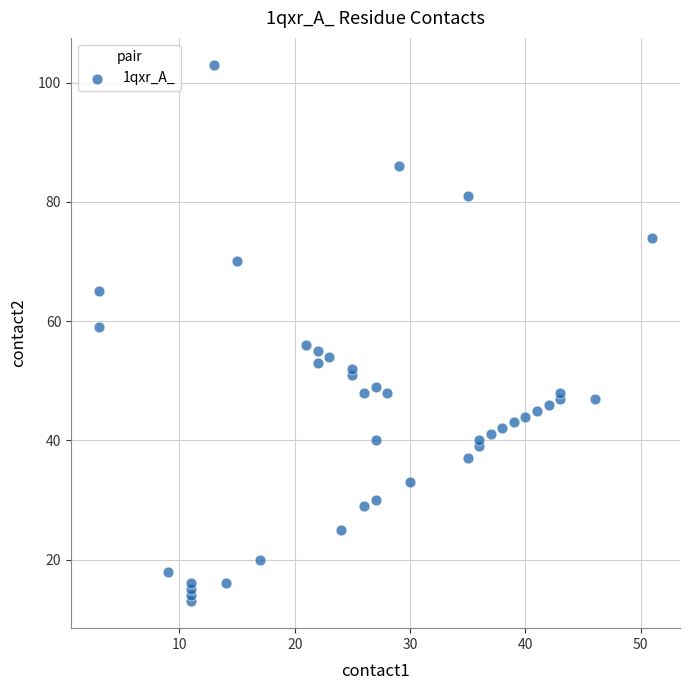

What is the range of Y values (max minus min)?

90